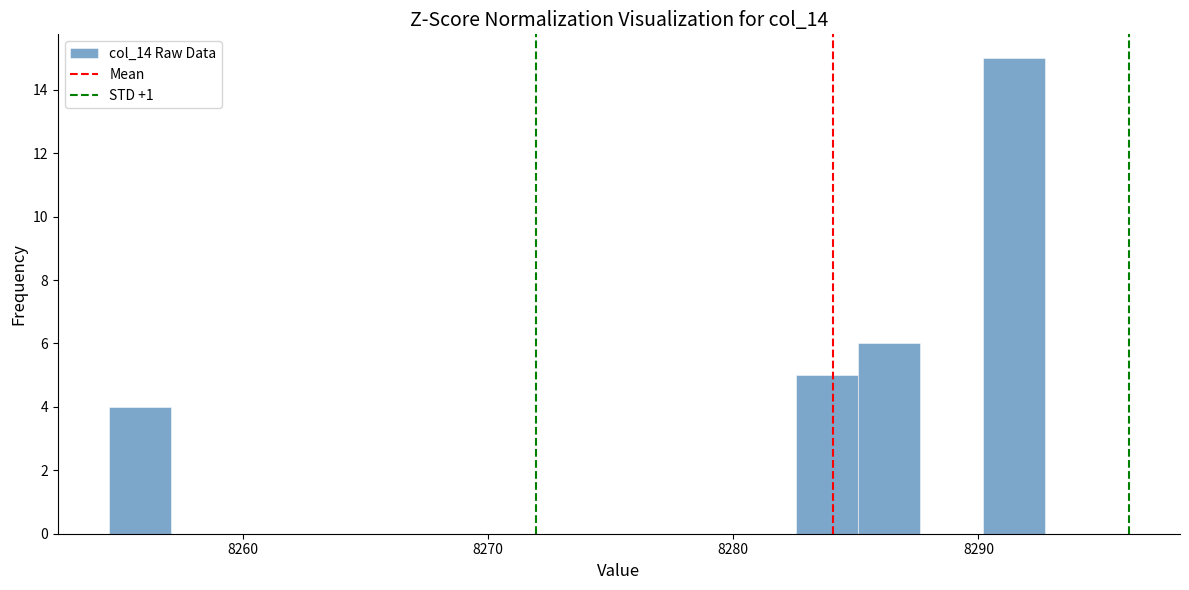

Read against the x-axis, roughly where is the centre of the tallest bar?

8291